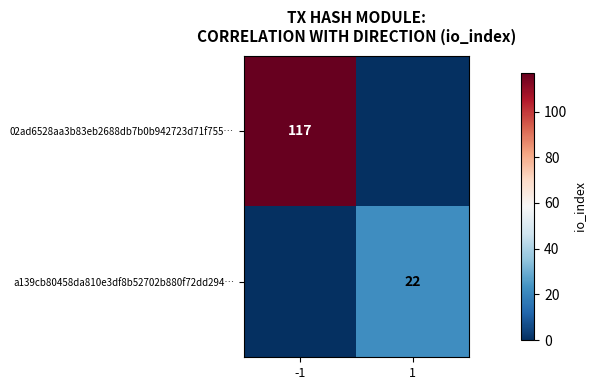

At how many categories does at least one series exceed 99?

1